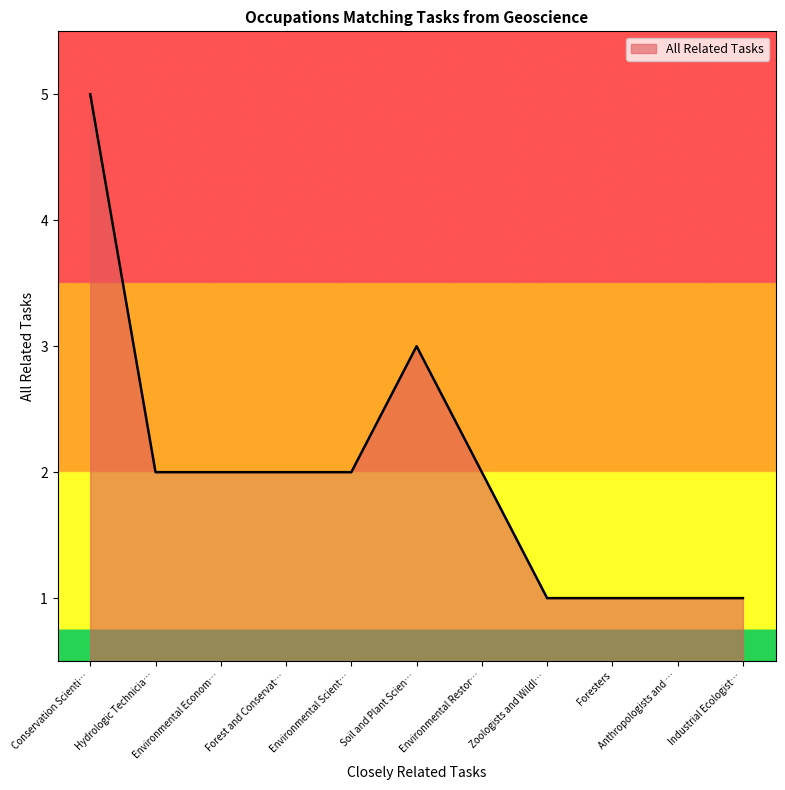

Which label corresponds to the largest value in the chart?

Conservation Scienti…